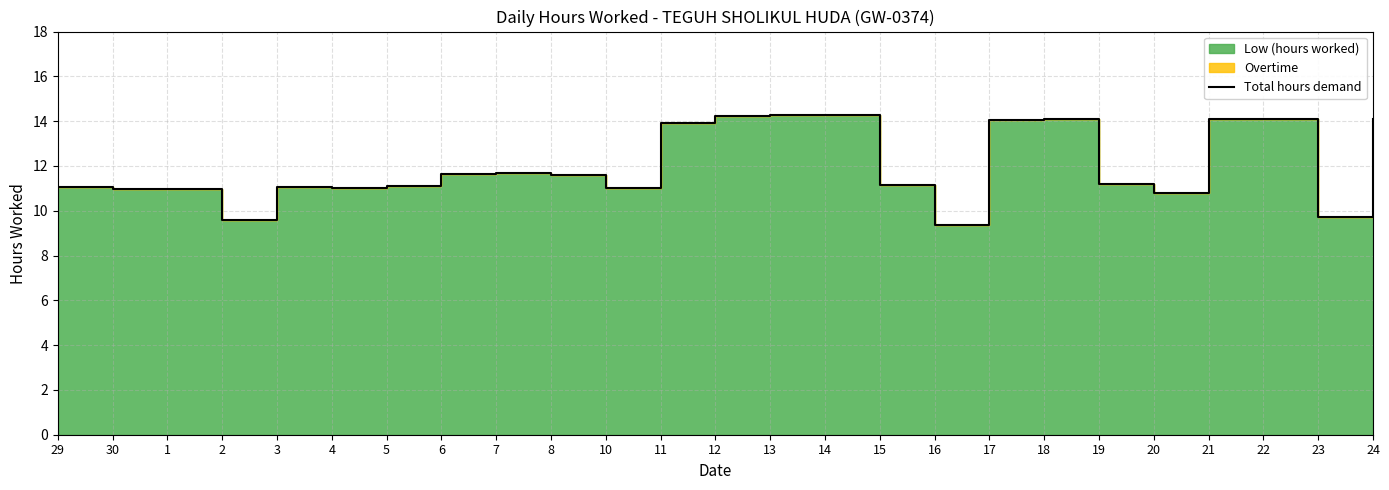

True or false: the data shows 14.1 at 21.

True